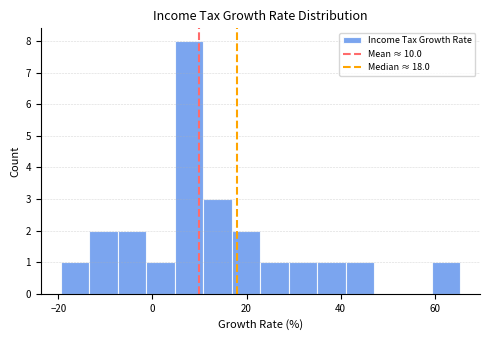

Read against the x-axis, roughly where is the centre of the tallest bar?

8